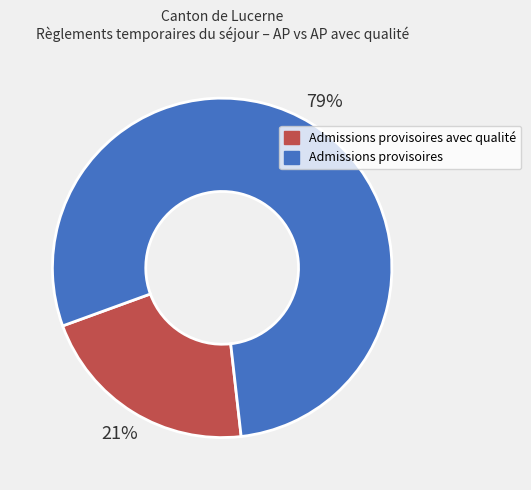

To the nearest percent, what is the average slice percentage?

50%